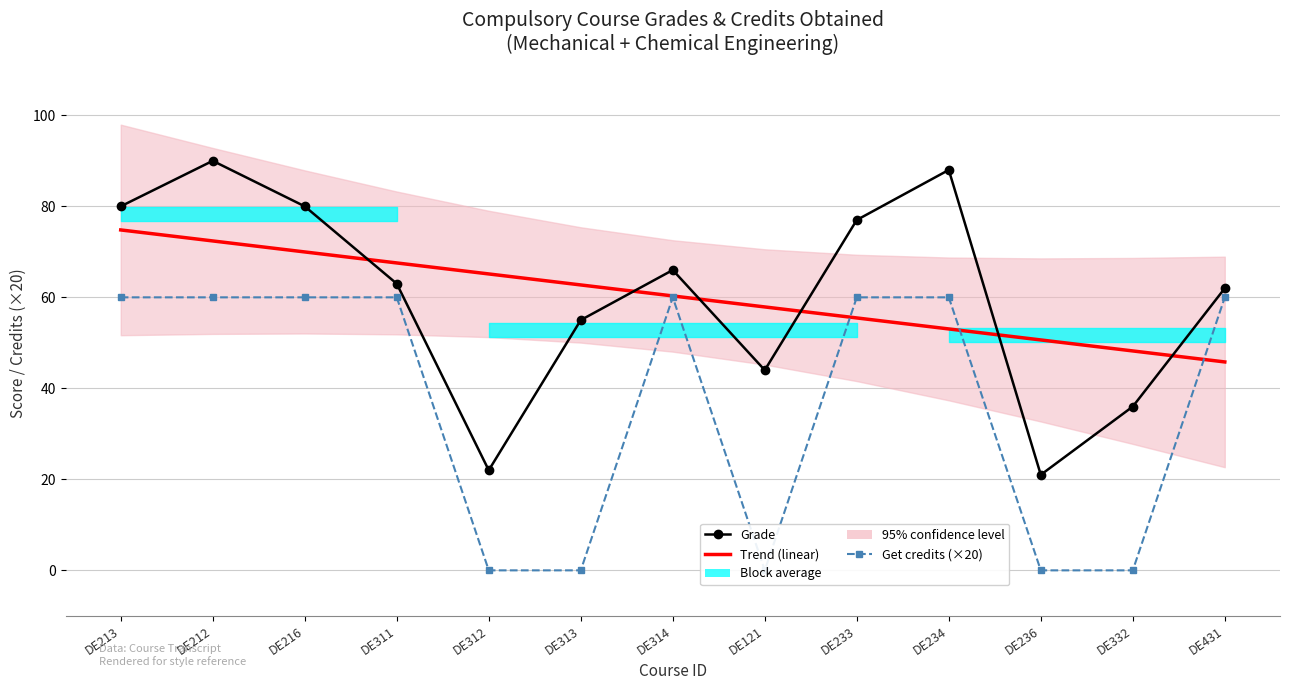

Is it true that Trend (linear) equals 70.0 at DE216?

True